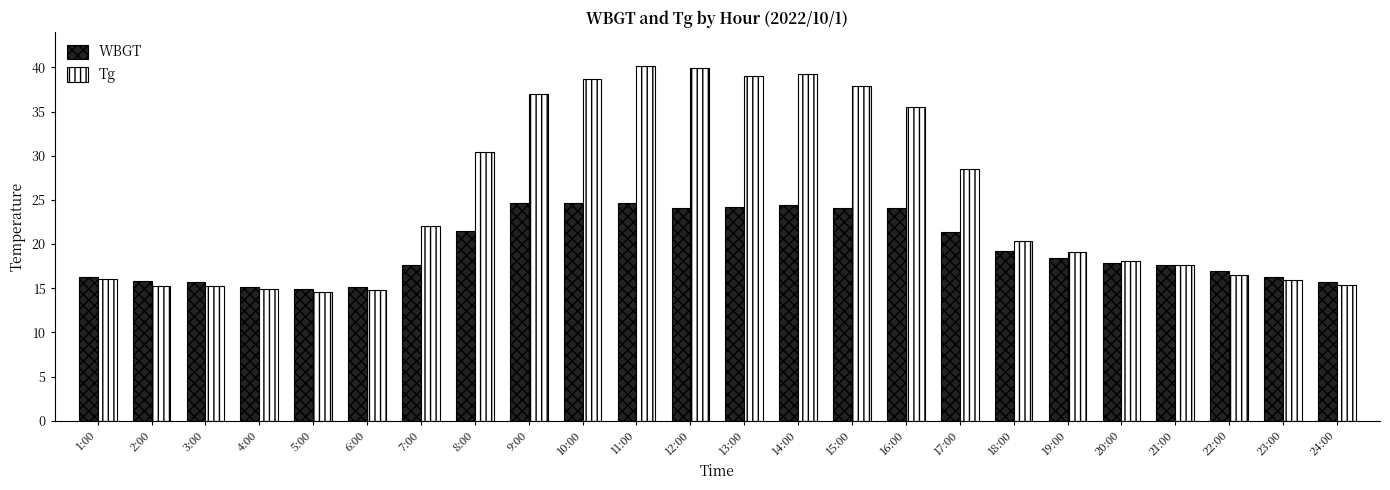

At 19:00, list the series in order from smallest to largest.

WBGT, Tg